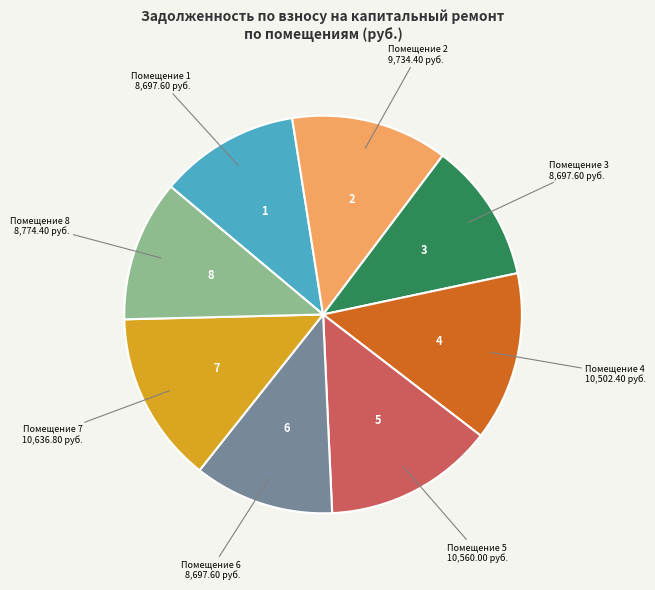

Does any single category account for the majority?

No